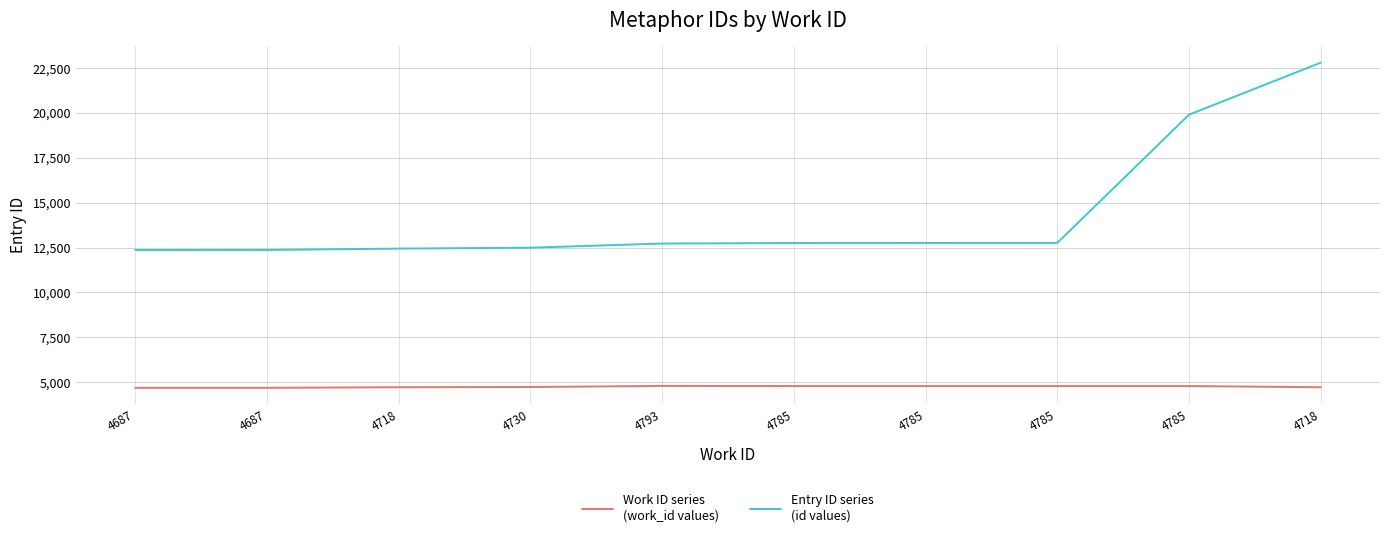

The value of Entry ID series
(id values) at 4785 is 12760. True or false?

True